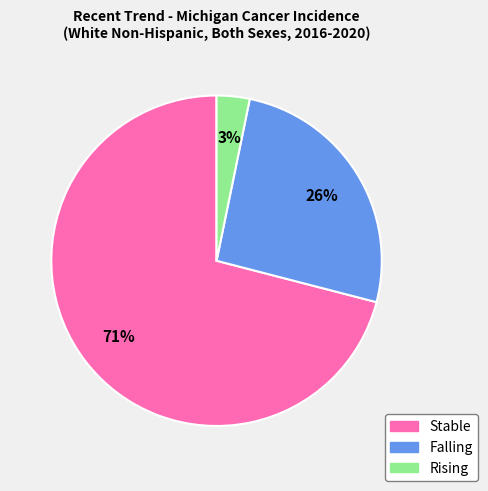

Count the number of slices in the pie.

3